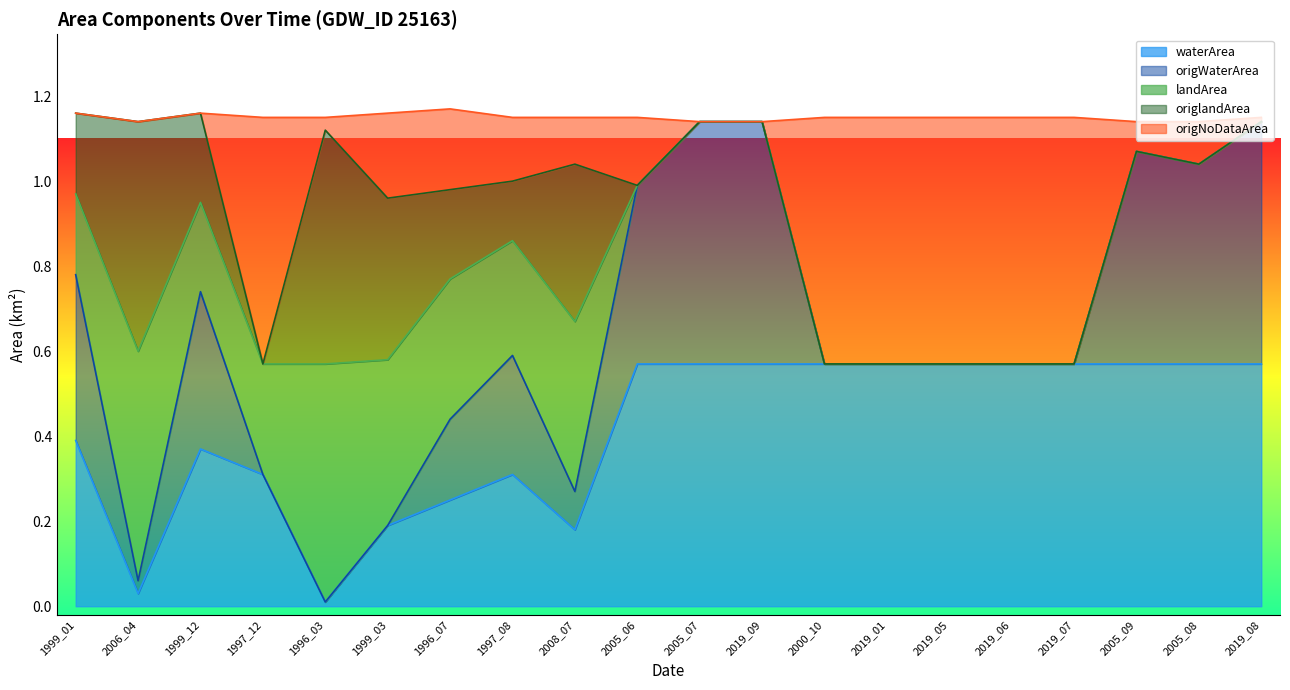

What is the value of the waterArea point at the 14th from the left?

0.6